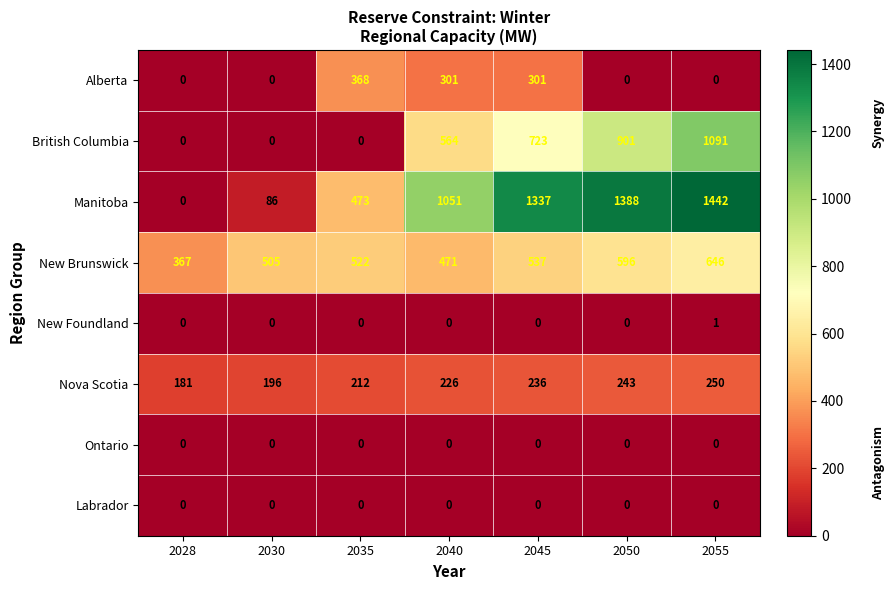

How many categories are shown in the chart?

7